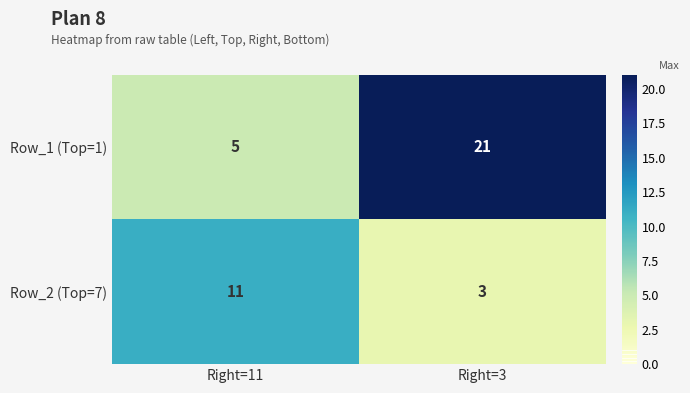

Which category has the lowest value across all series?

Right=3